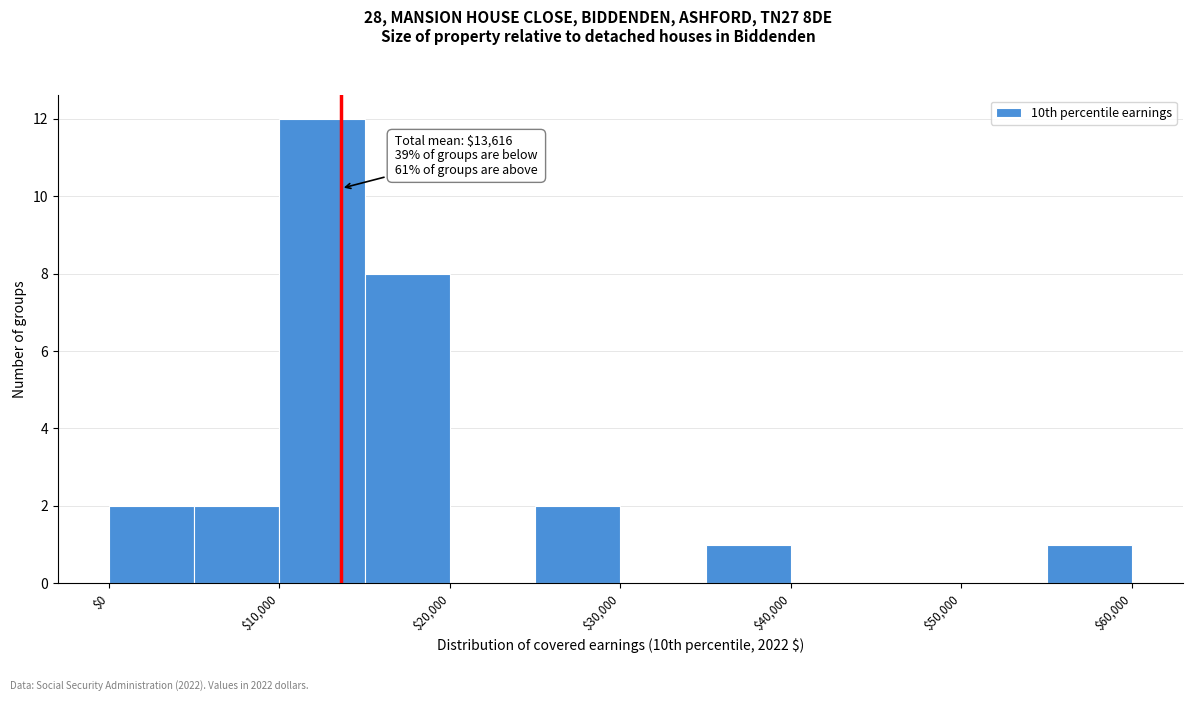

Over which range of the x-axis is the bar tallest?

10000 to 15000